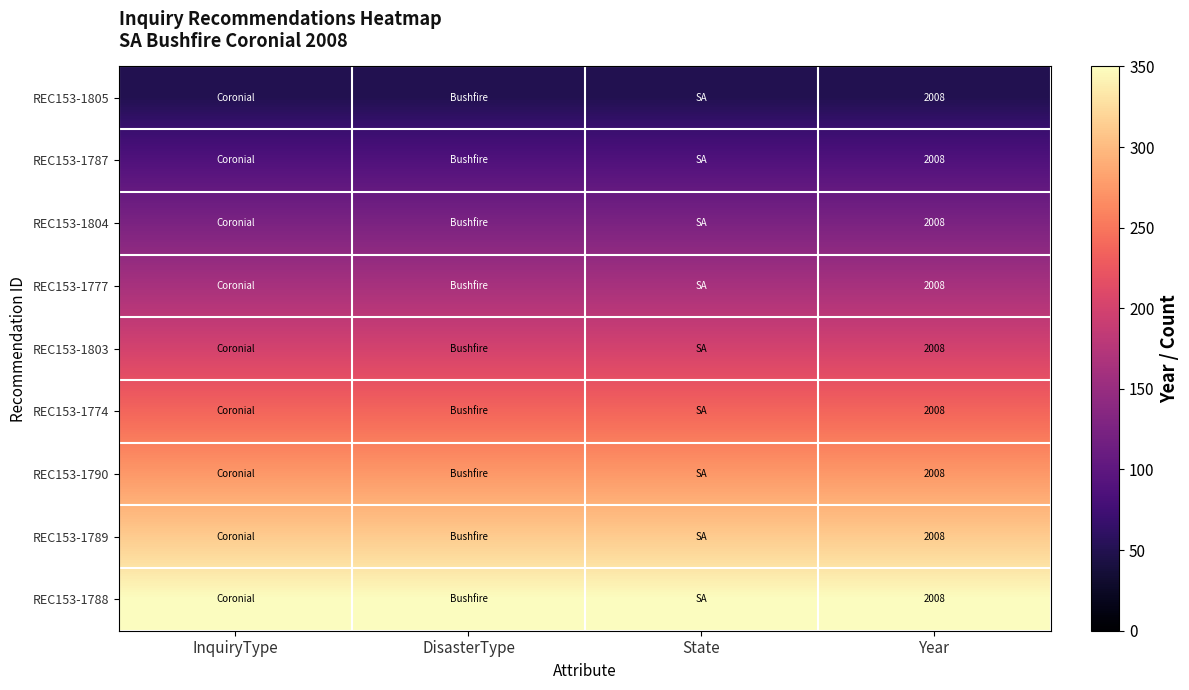

What value does the REC153-1774 series have at InquiryType?

237.5